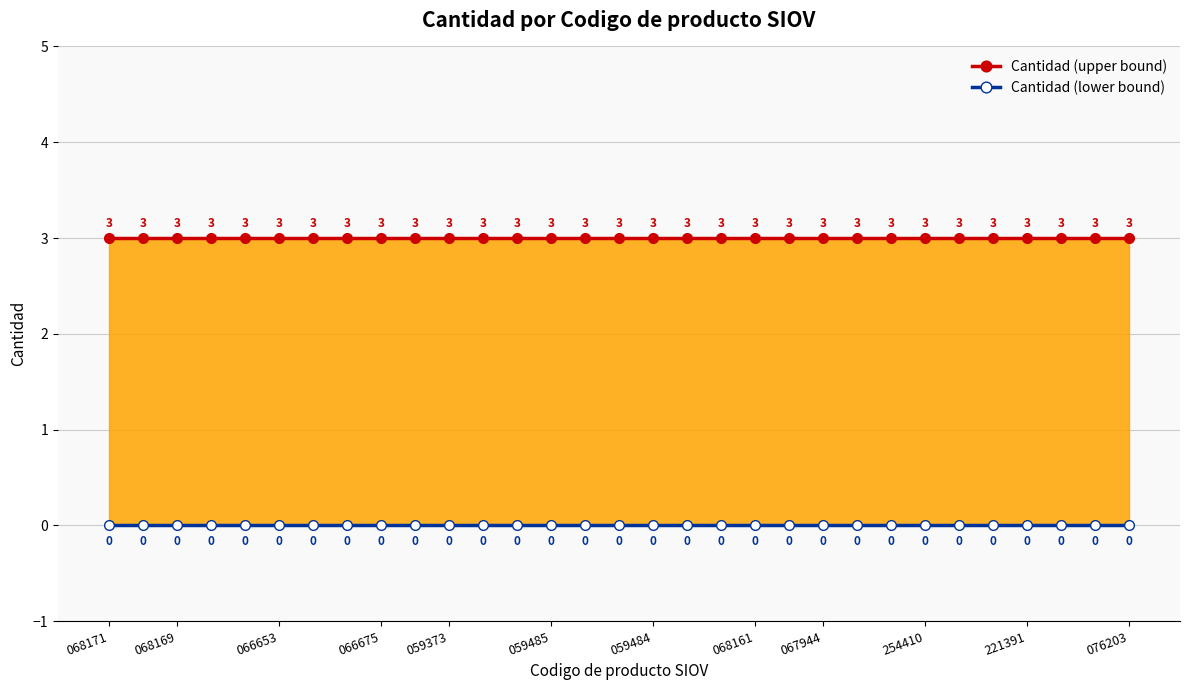

Does the chart have visible grid lines?

Yes